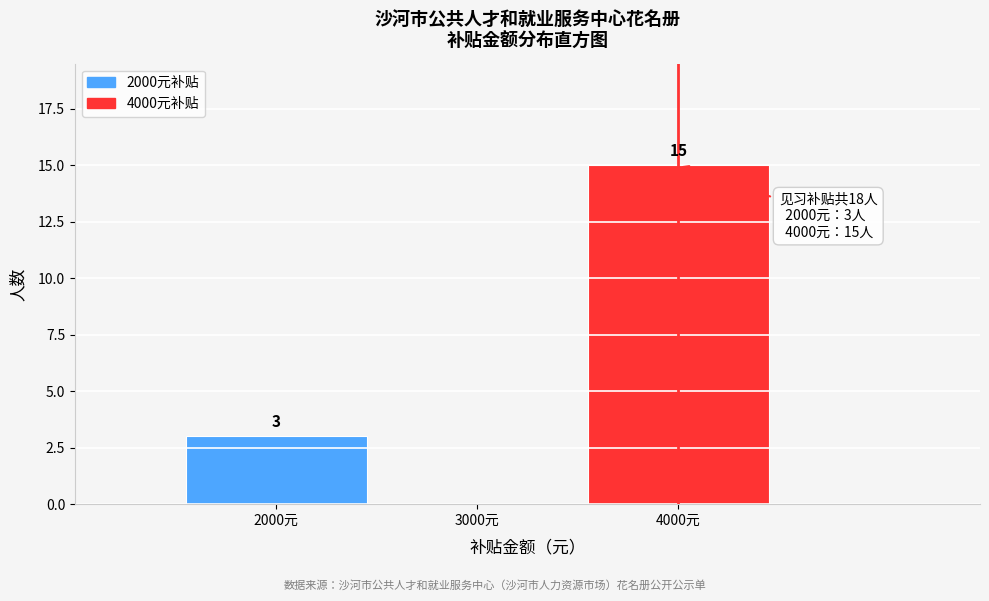

Reading left to right, list all the values displayed in this chart.

2000元=3	3000元=0	4000元=15